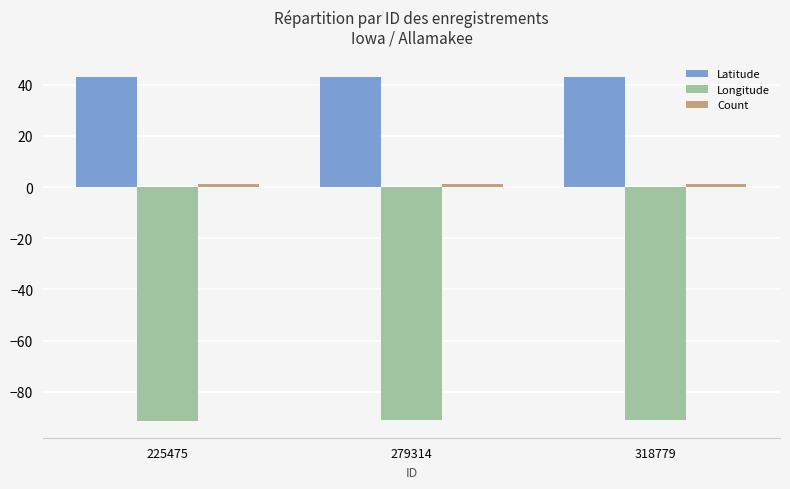

What is the average value of the Latitude series?

43.1